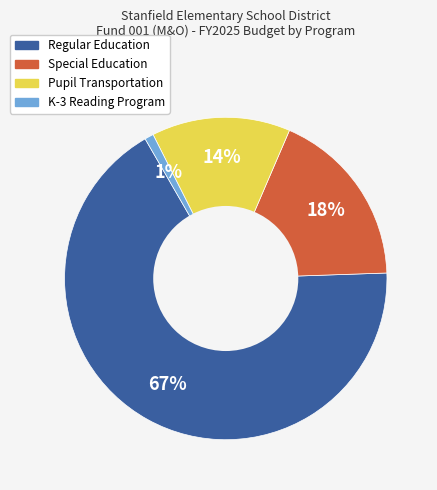

Count the number of slices in the pie.

4